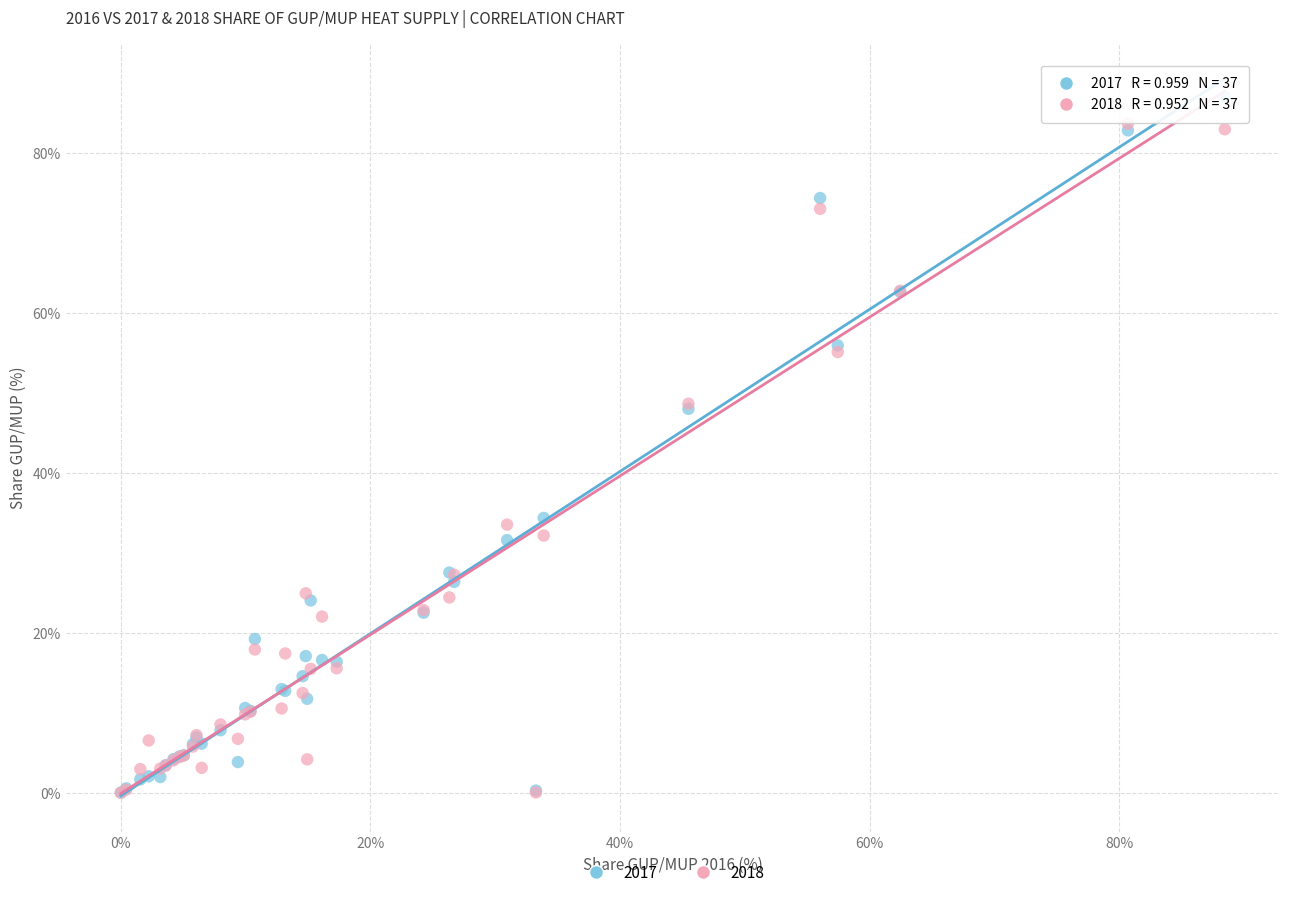

Which series has the widest spread of Y values?

2017